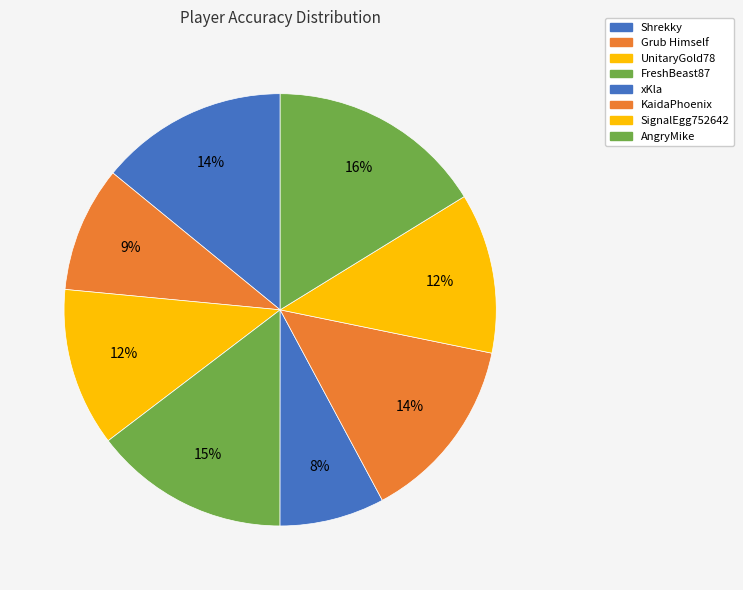

What is the total percentage of xKla and SignalEgg752642?

19.8%